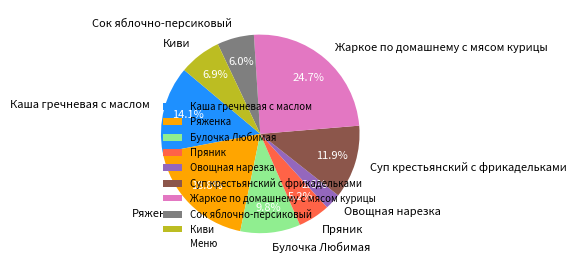

Combined, what portion of the pie is Суп крестьянский с фрикадельками and Булочка Любимая?

21.7%